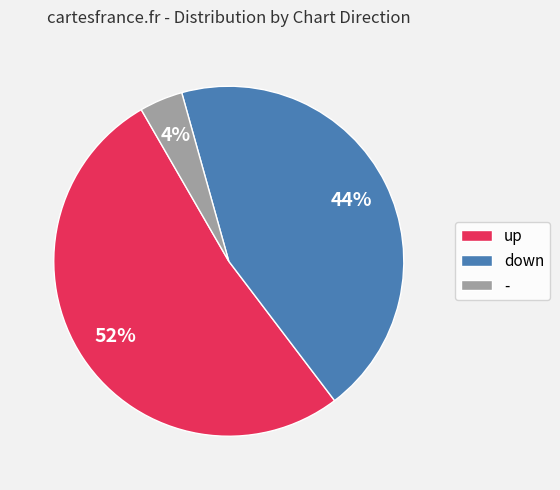

Which has a higher value, up or down?

up